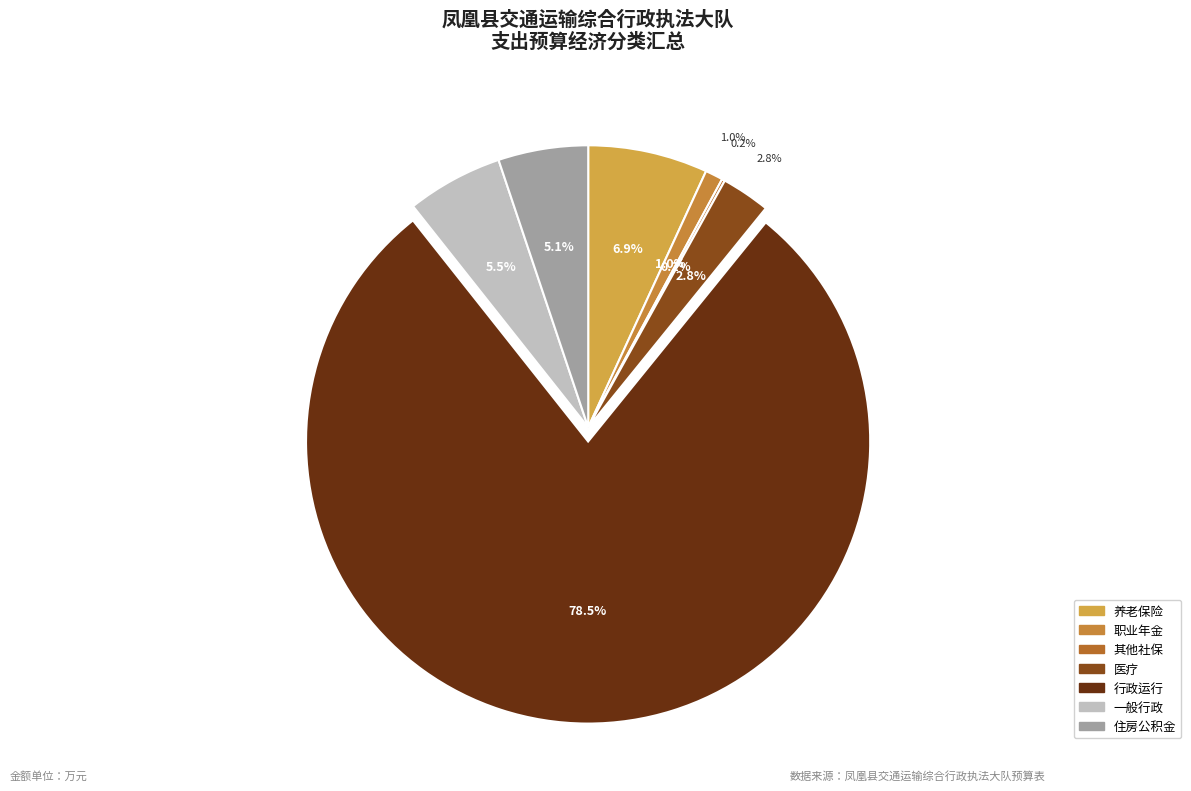

Between 一般行政管理事务 and 其他社会保障和就业支出, which is larger?

一般行政管理事务